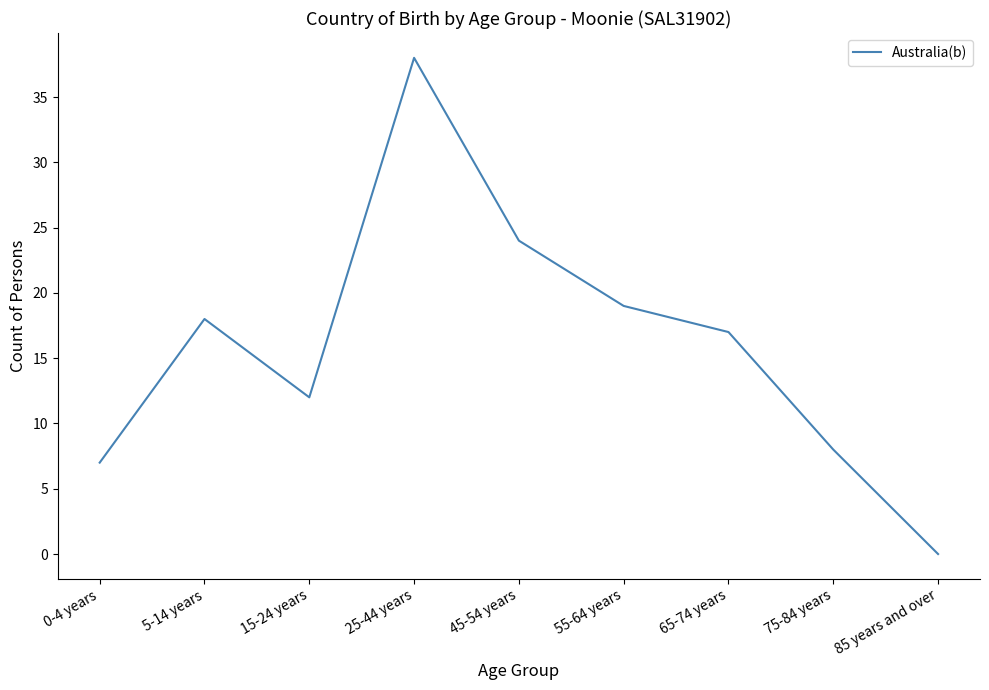

What is the ratio of the value at 5-14 years to the value at 55-64 years?

0.9